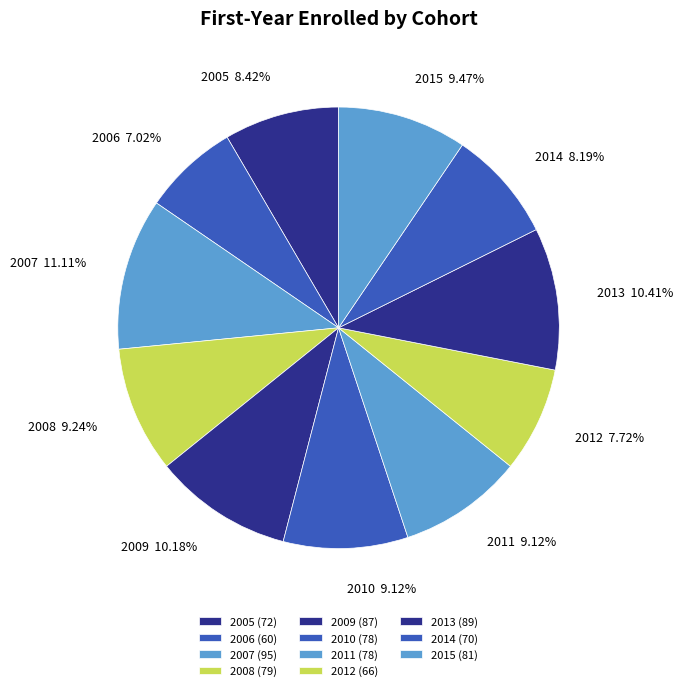

What percentage is the 2006 slice, to the nearest percent?

7%